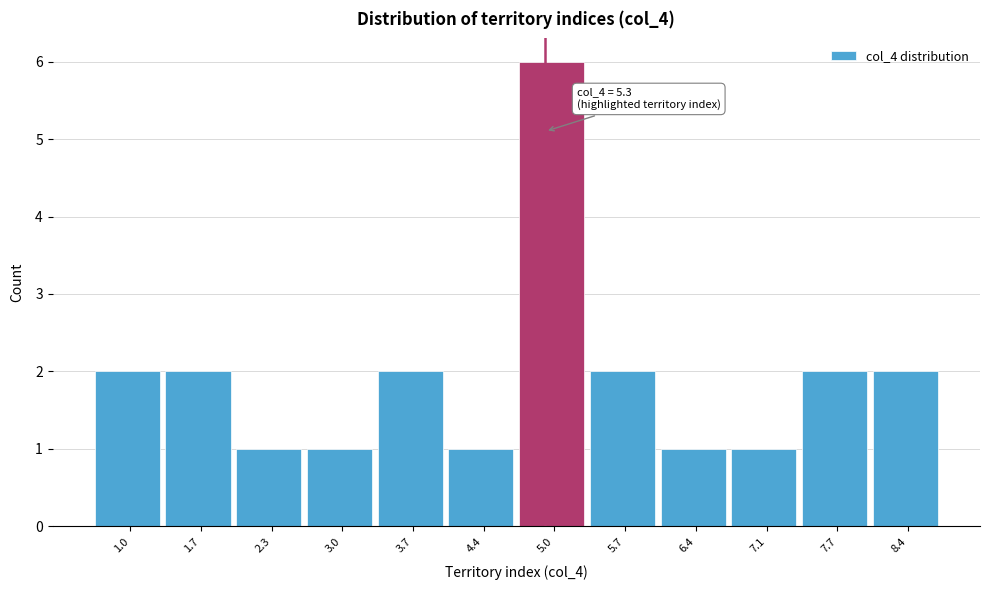

Reading right to left, transcribe all the data shown in this chart.

8.4=2	7.7=2	7.1=1	6.4=1	5.7=2	5.0=6	4.4=1	3.7=2	3.0=1	2.3=1	1.7=2	1.0=2